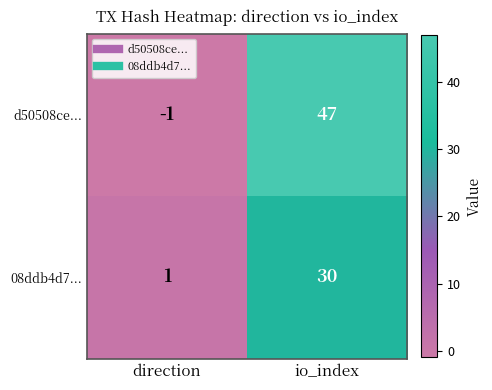

What is the difference between the highest and lowest values at io_index?

17